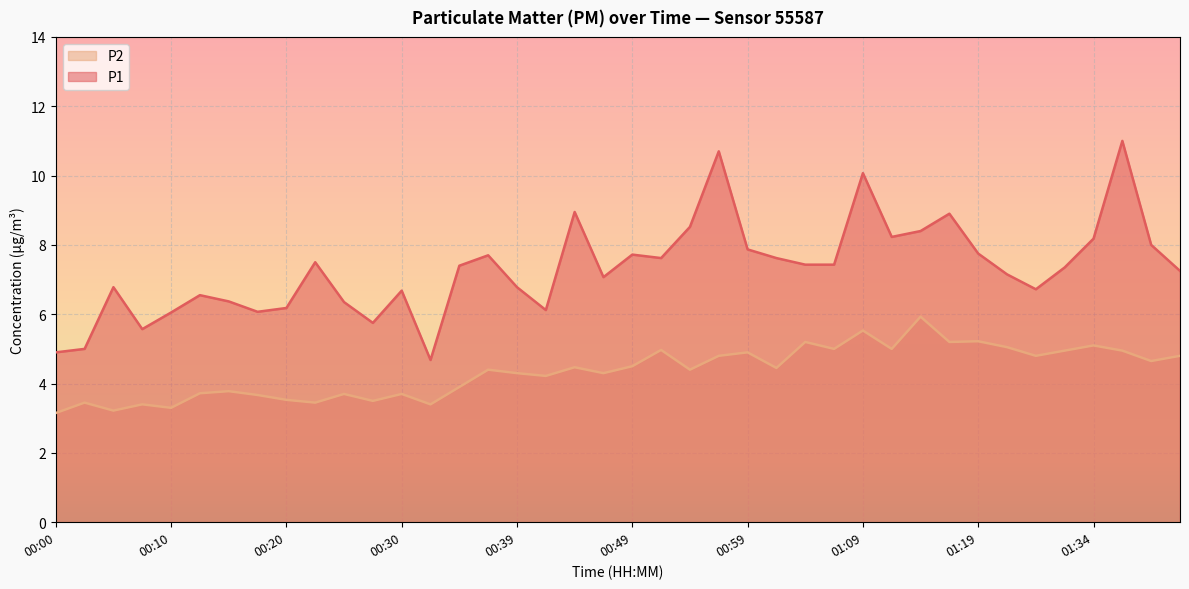

True or false: P1 and P2 cross at least once.

False